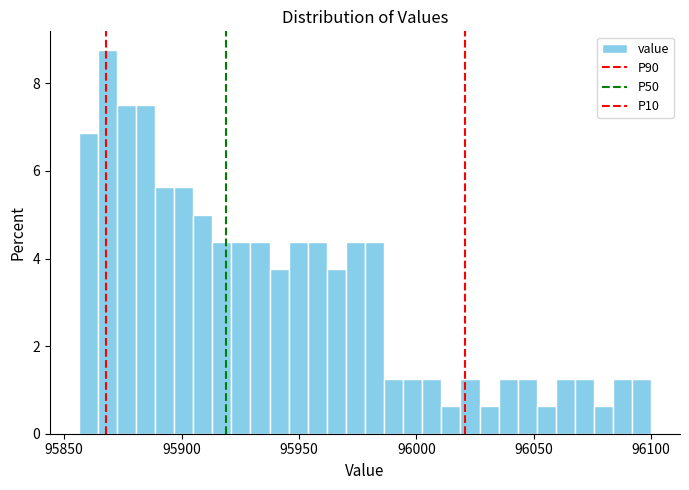

Read against the x-axis, roughly where is the centre of the tallest bar?

95870